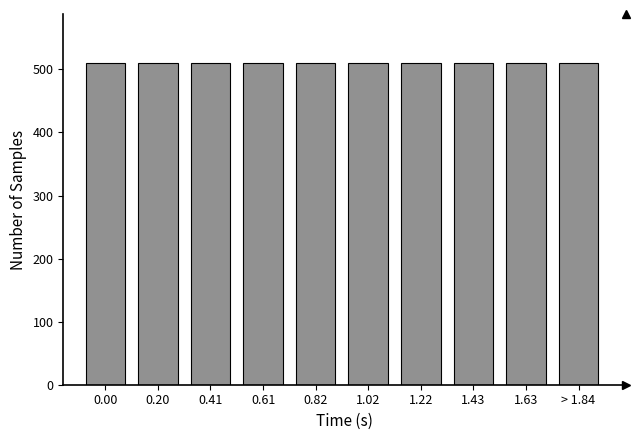

What is the average value?

510